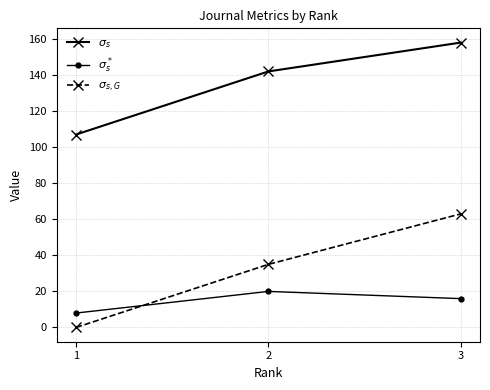

Reading left to right, list all the values displayed in this chart.

$\sigma_s$: 1=107	2=142	3=158
$\sigma_s^*$: 1=8	2=20	3=16
$\sigma_{s,G}$: 1=0	2=35	3=63